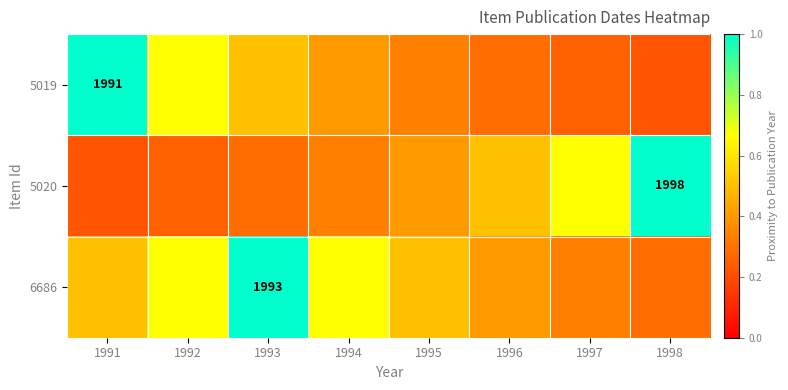

Which series changed the most between 1994 and 1997?

5020